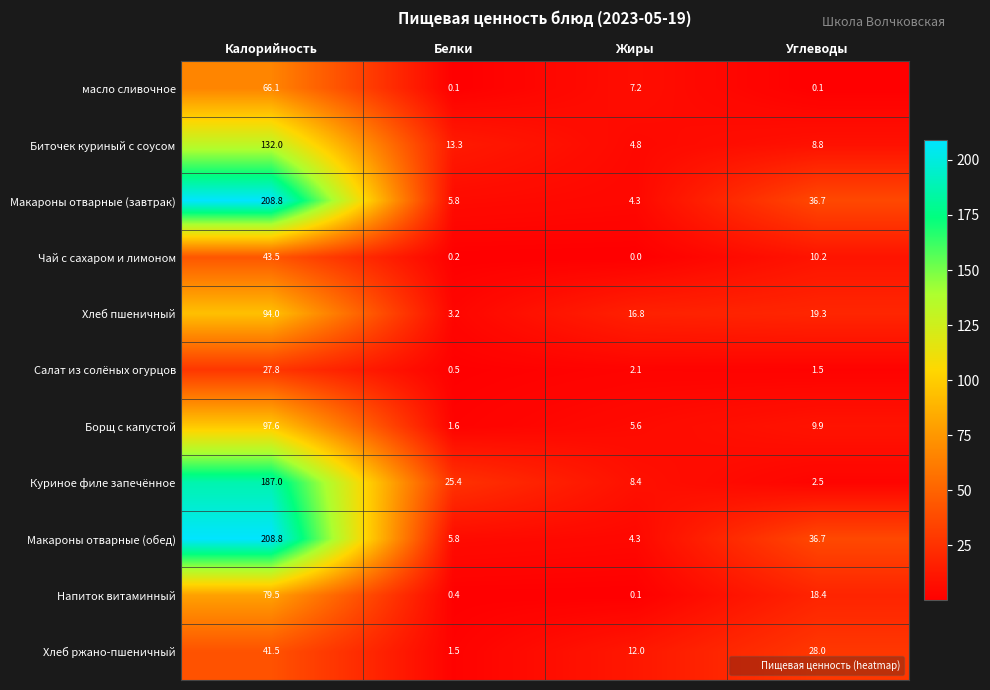

List the labels in order of Хлеб пшеничный value, smallest first.

Белки, Жиры, Углеводы, Калорийность